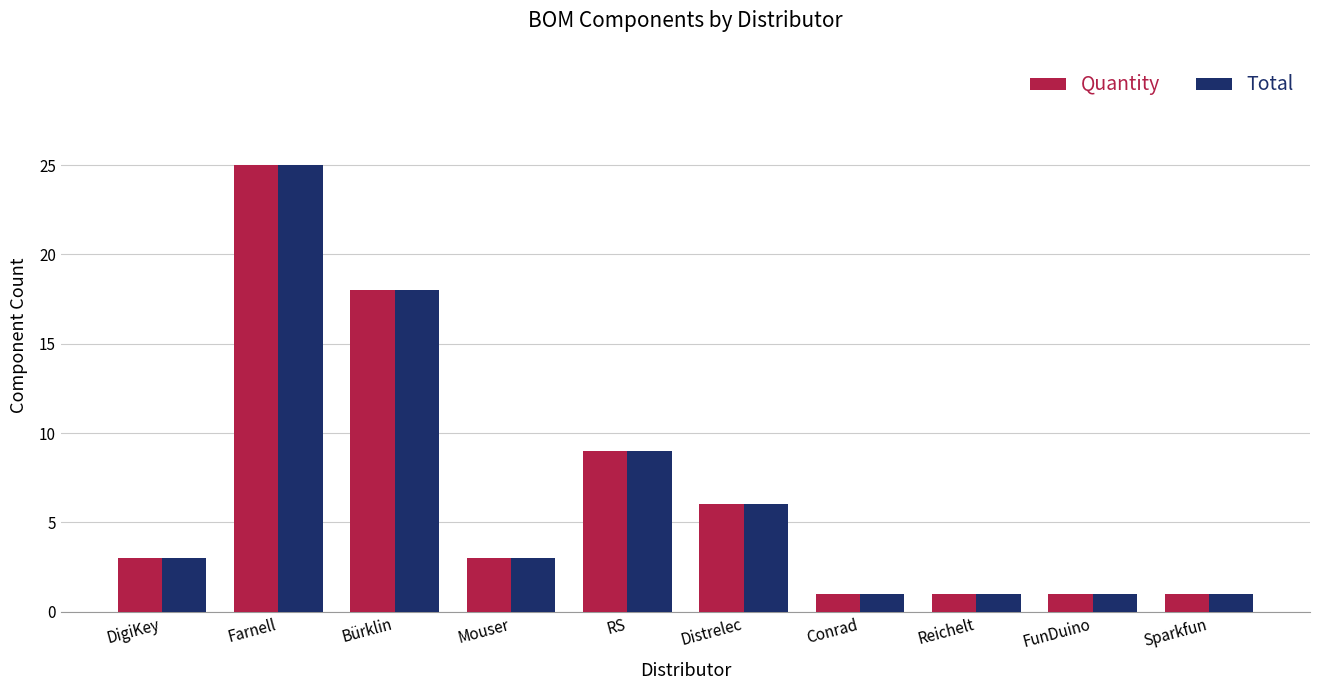

What is the highest value of the Total series?

25